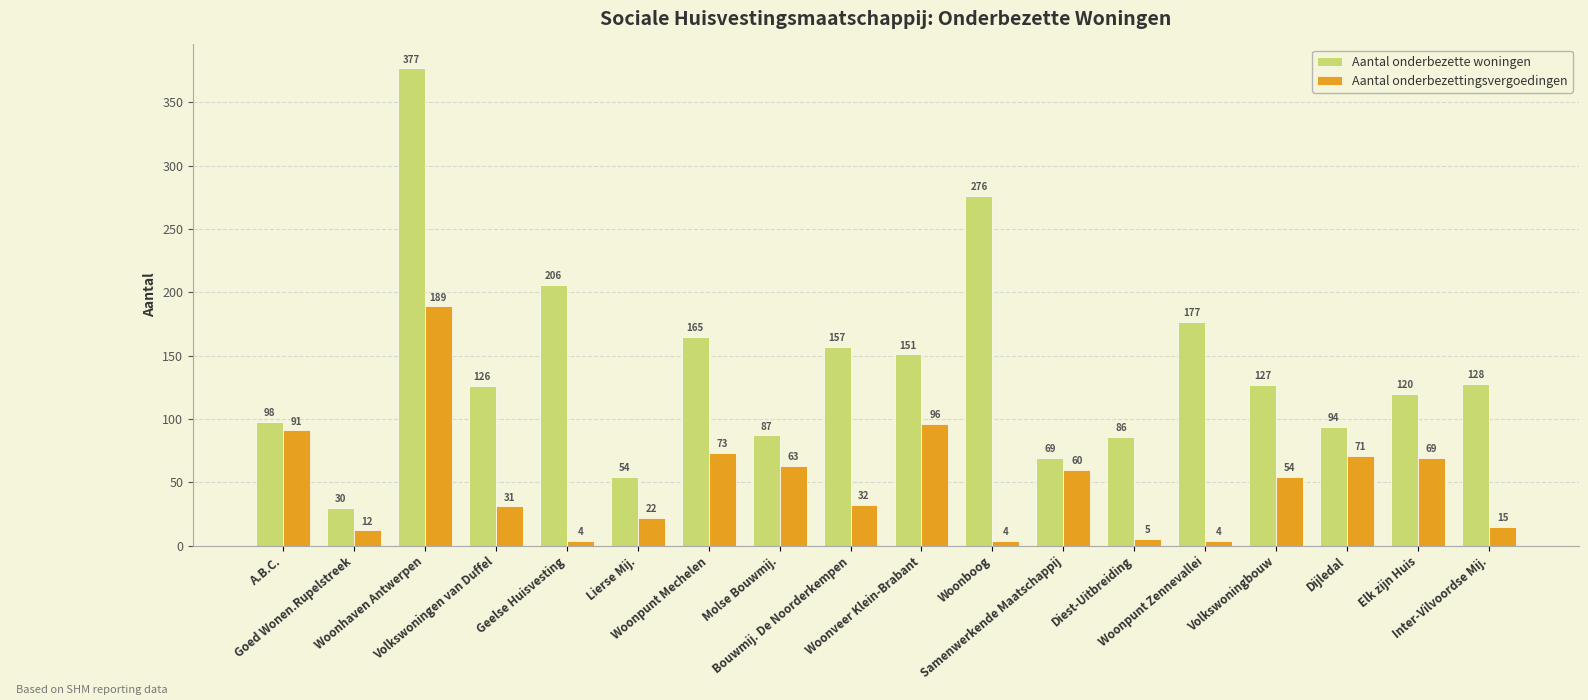

Which series has the widest spread of values?

Aantal onderbezette woningen